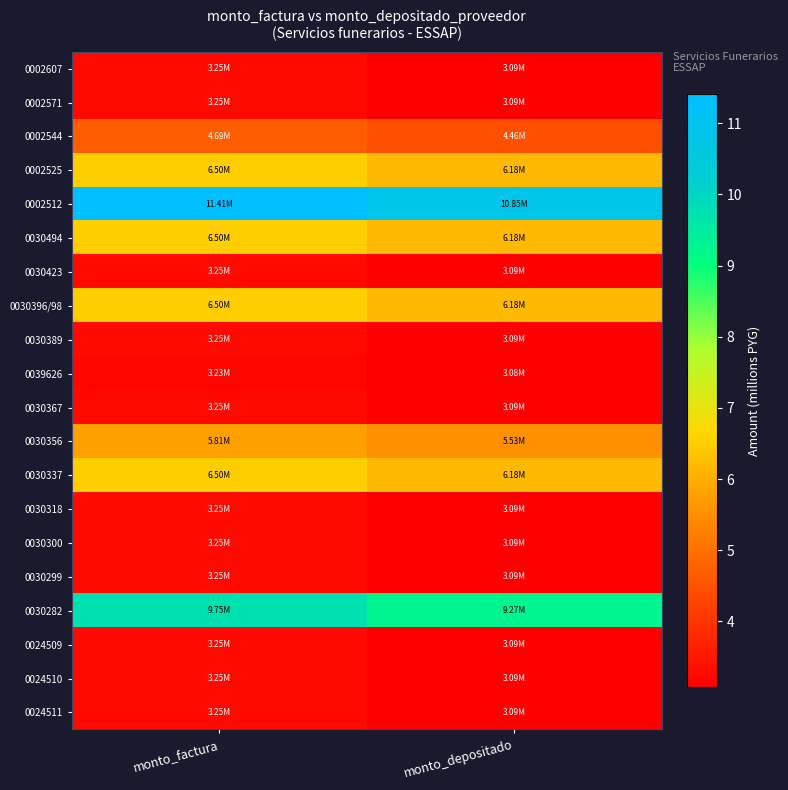

Which series has the largest total across all categories?

0002512